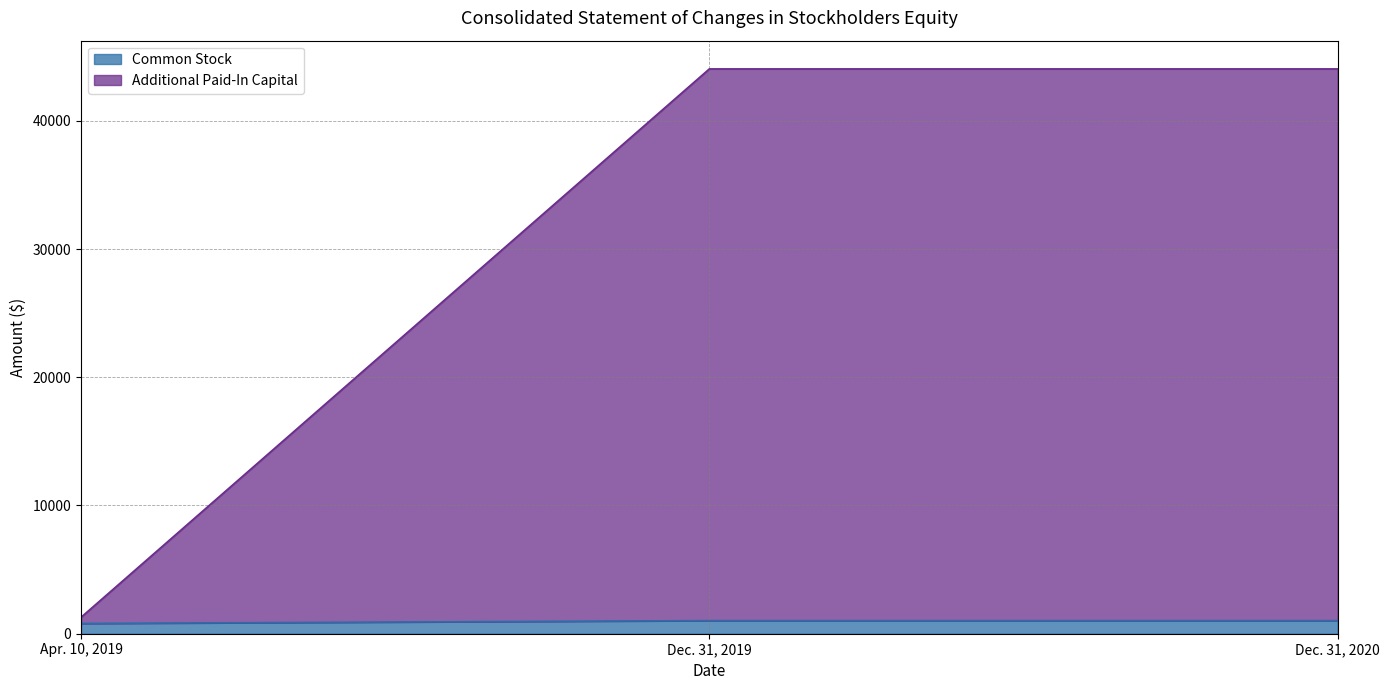

Does the chart have visible grid lines?

Yes